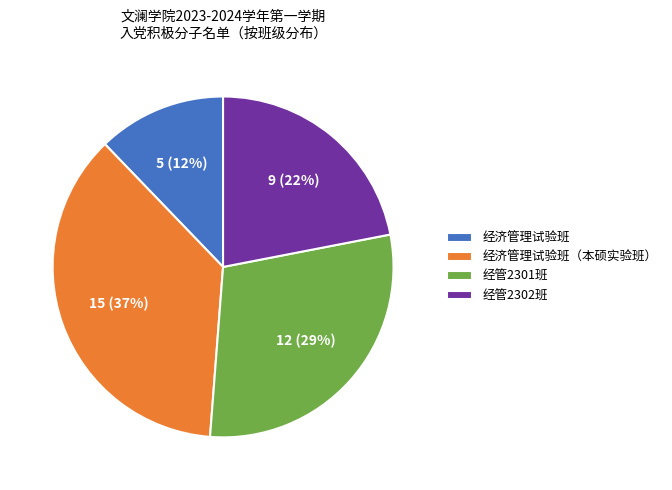

How many slices are in this pie chart?

4